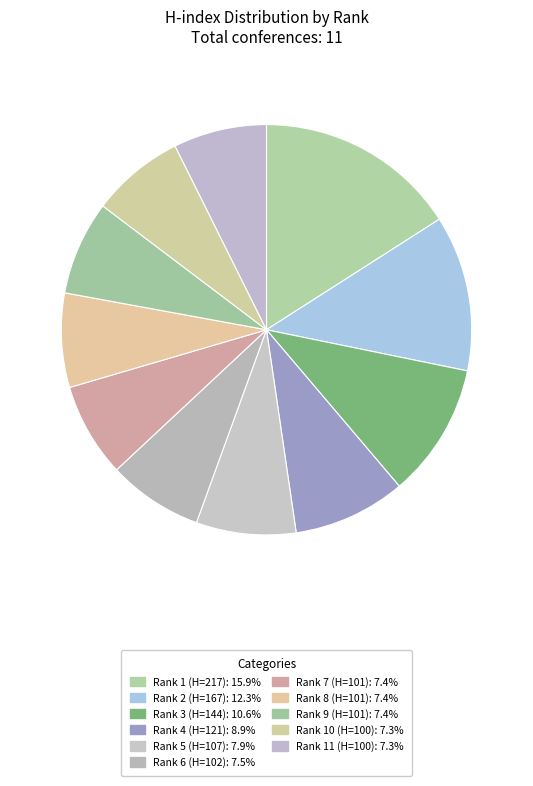

Count the number of slices in the pie.

11